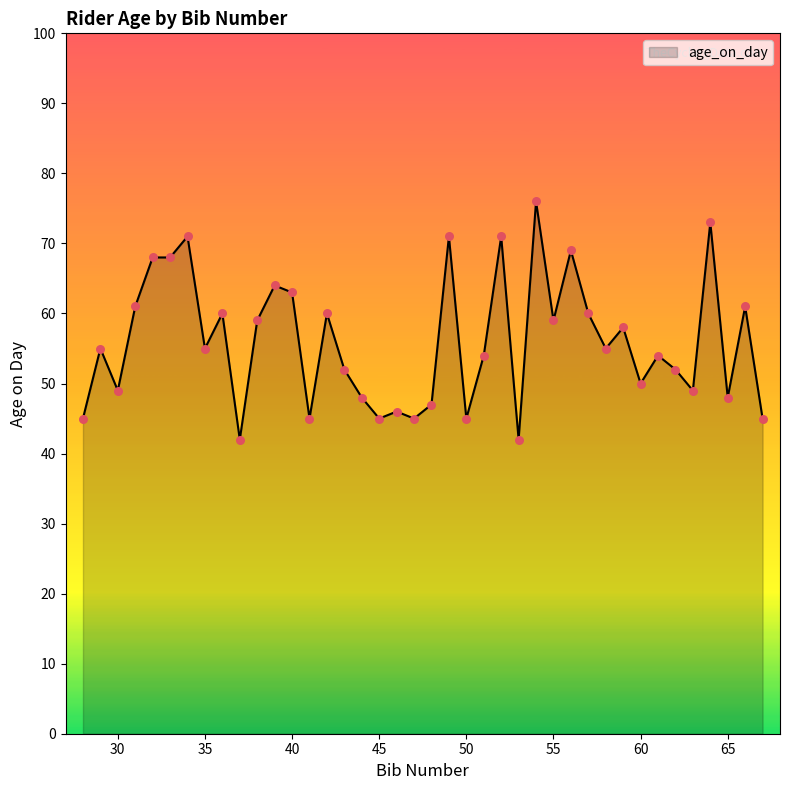

How many lines are shown in the chart?

1